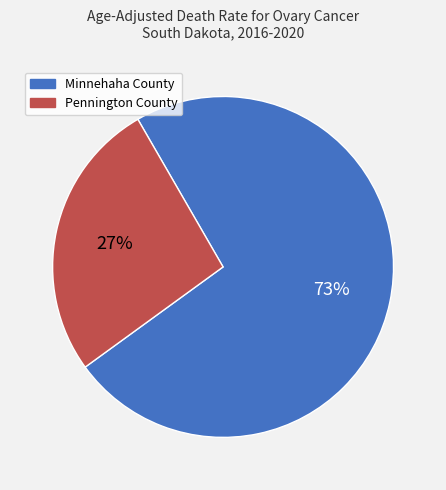

Combined, do Minnehaha County and Pennington County account for over 50%?

Yes